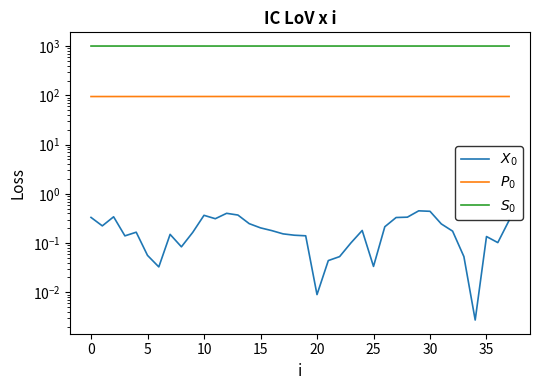

What is the sum of the $X_0$ values at 30 and 35?

0.5